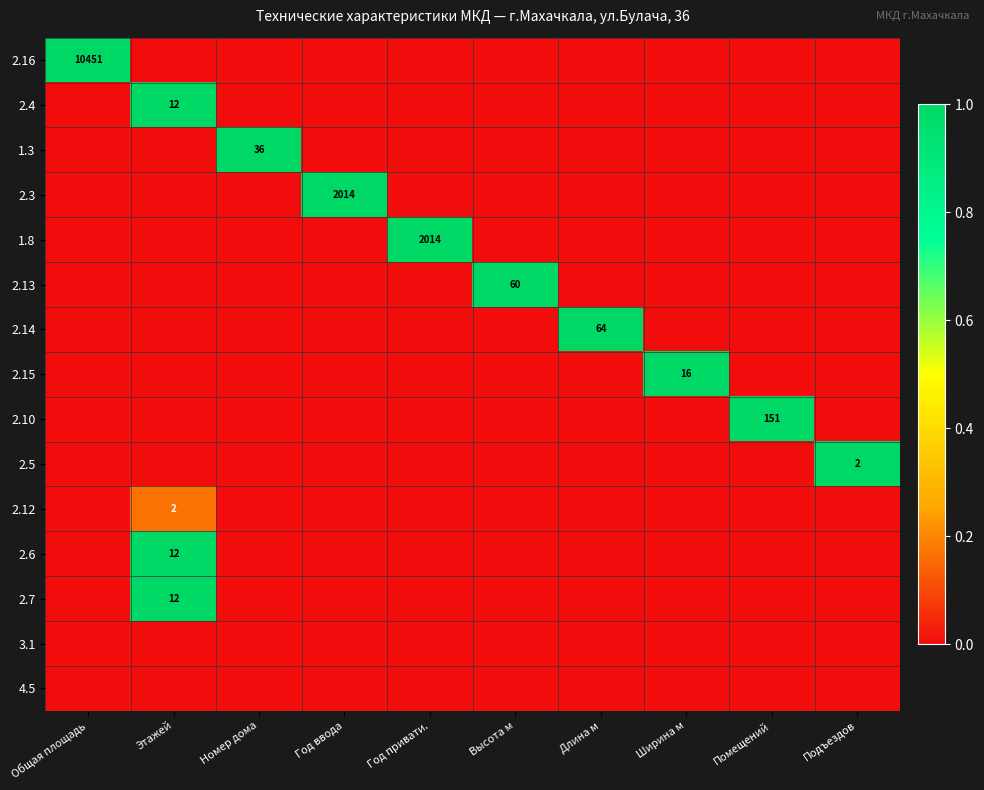

The 2.10 series shows 267 at Помещений. True or false?

False